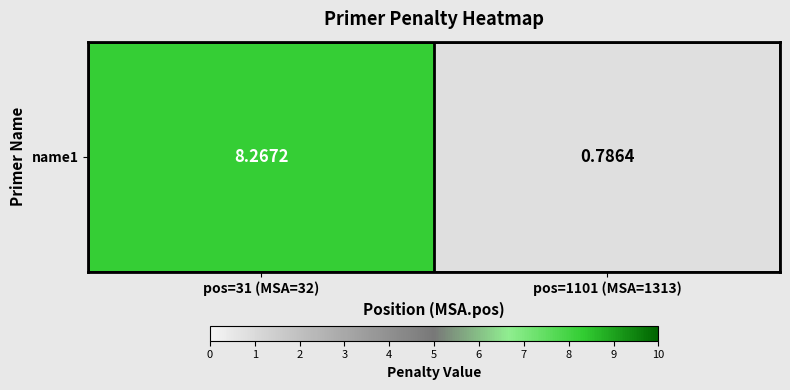

The value at pos=1101 (MSA=1313) is 0.8. True or false?

True